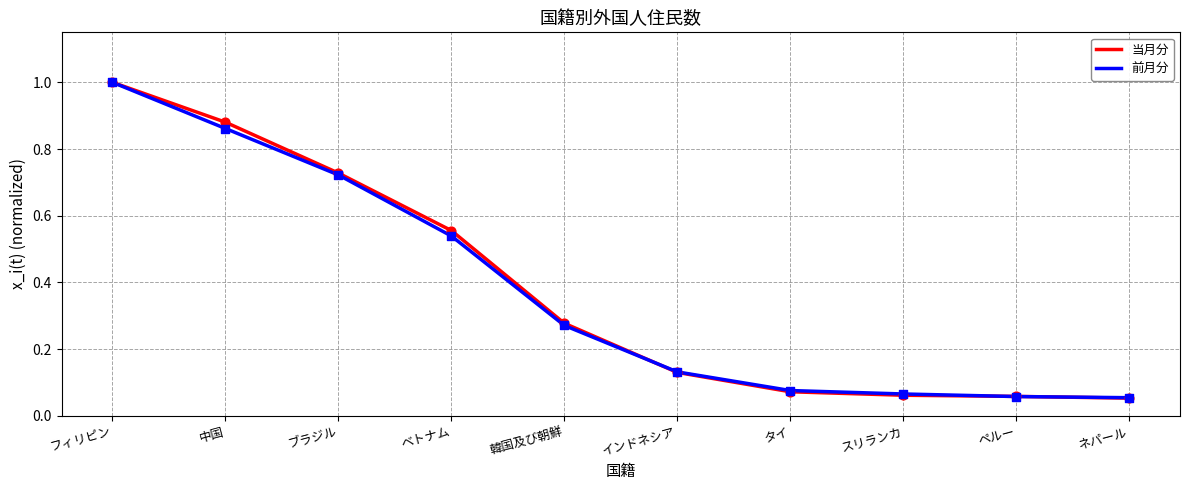

At which category is the sum across all series the highest?

フィリピン